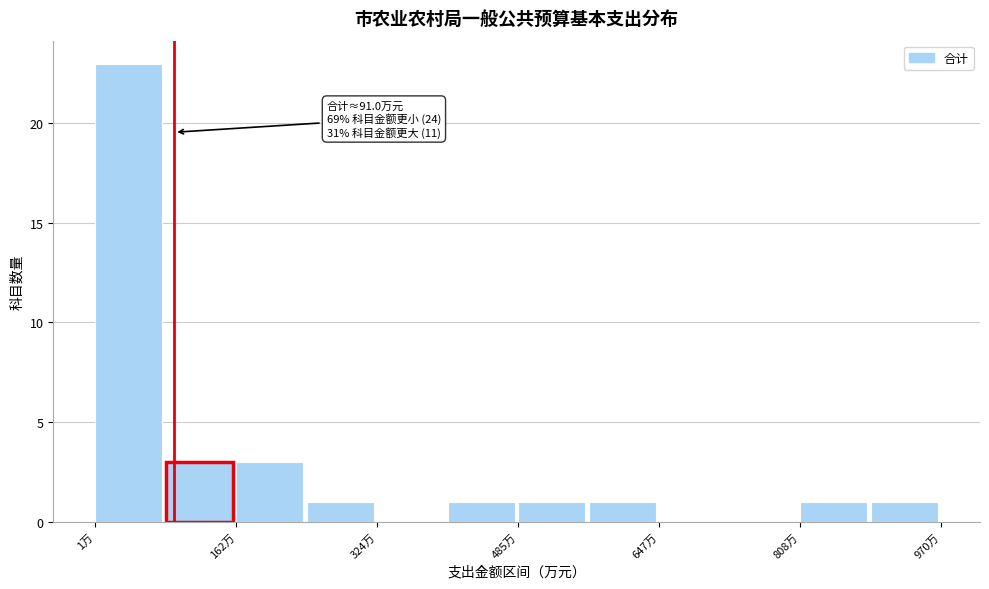

Which range on the x-axis has the tallest bar?

0 to 80